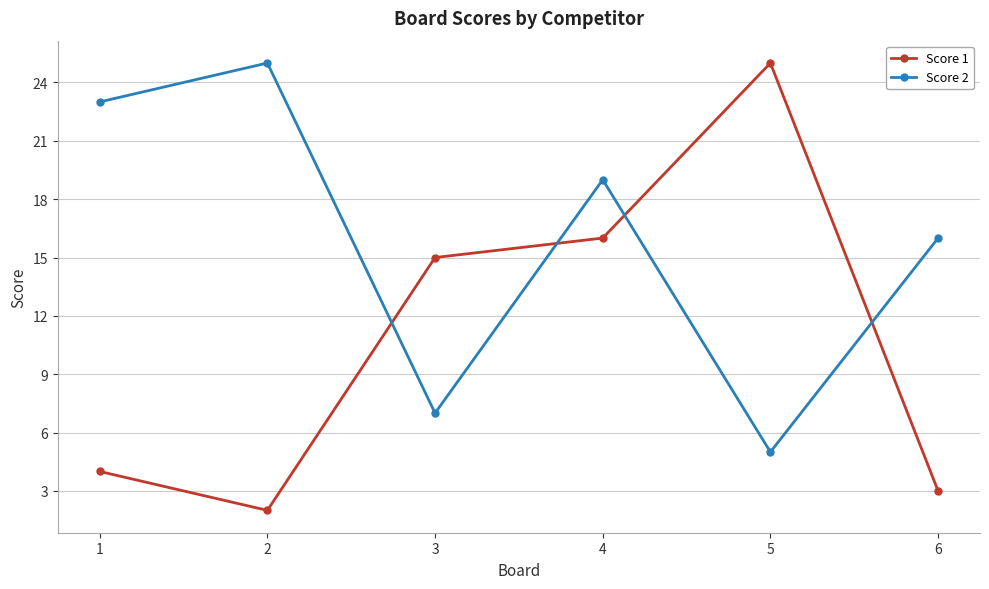

True or false: Score 2 and Score 1 intersect in this chart.

True